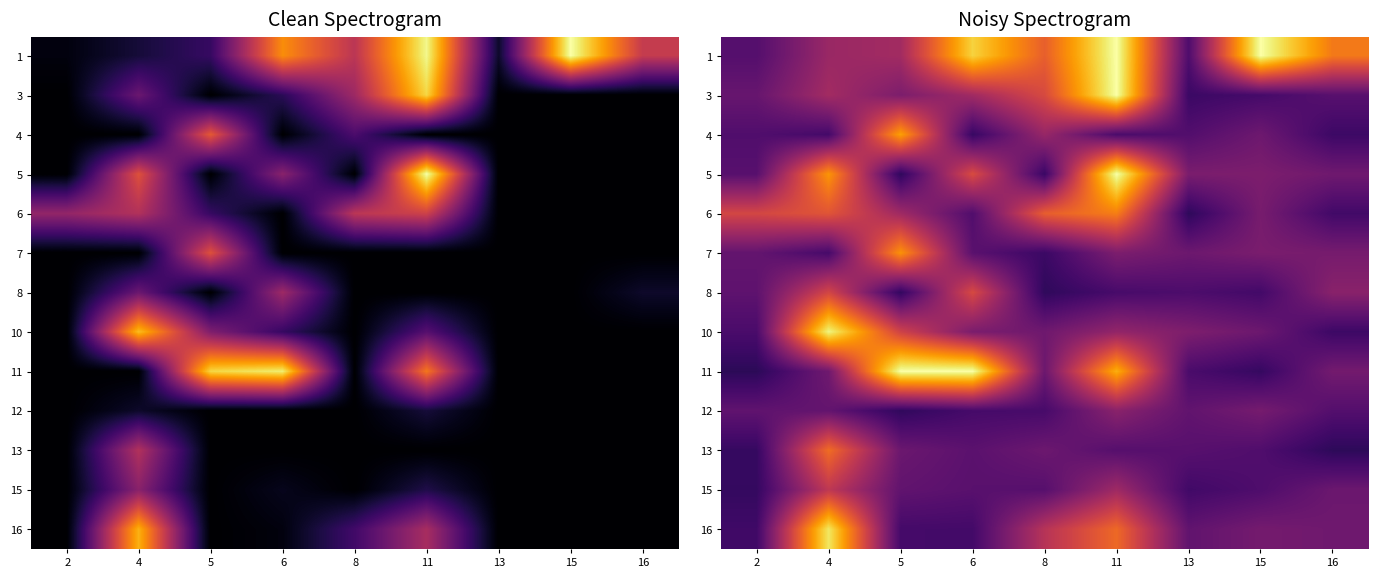

At how many categories does at least one series exceed 0?

9